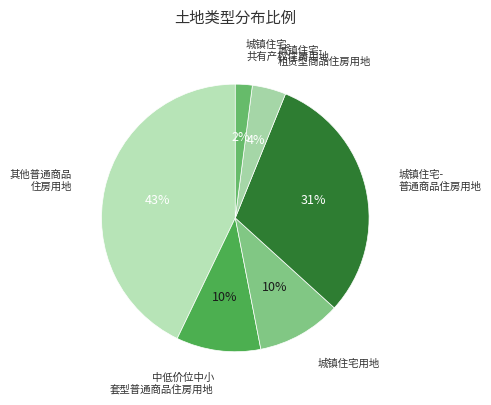

How many segments does this pie chart have?

6